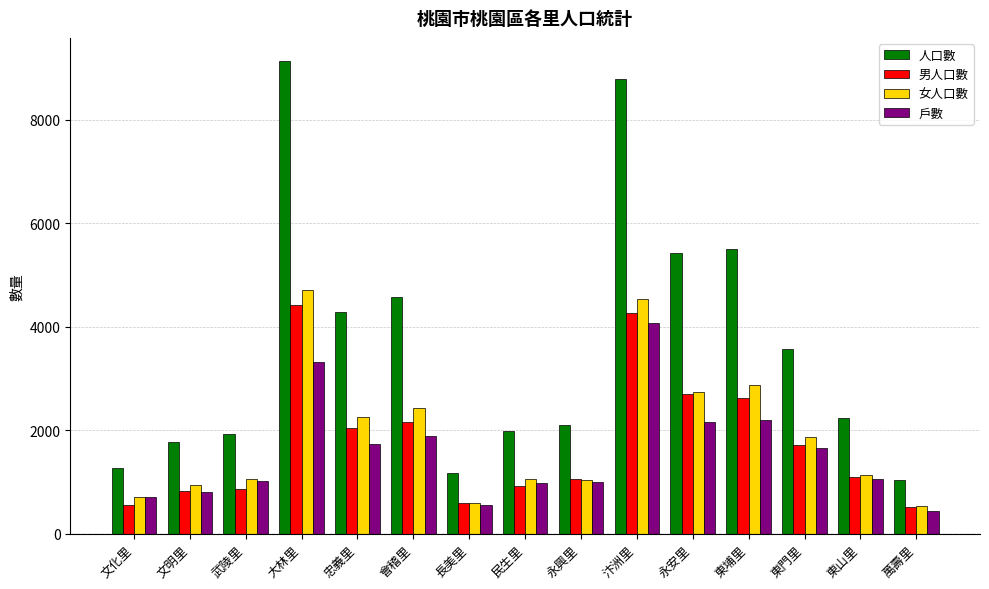

The value of 女人口數 at 東門里 is 1862. True or false?

True